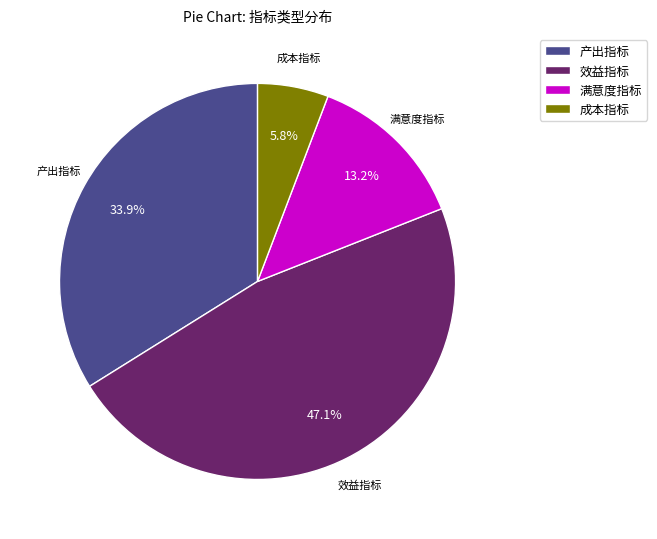

Combined, what portion of the pie is 满意度指标 and 产出指标?

47.1%